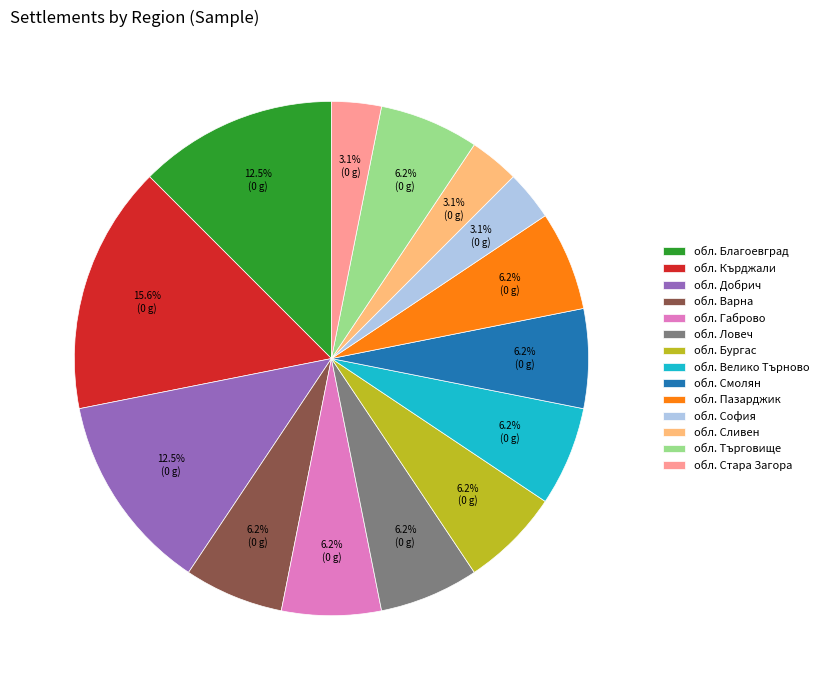

To the nearest percent, what is the average slice percentage?

7%